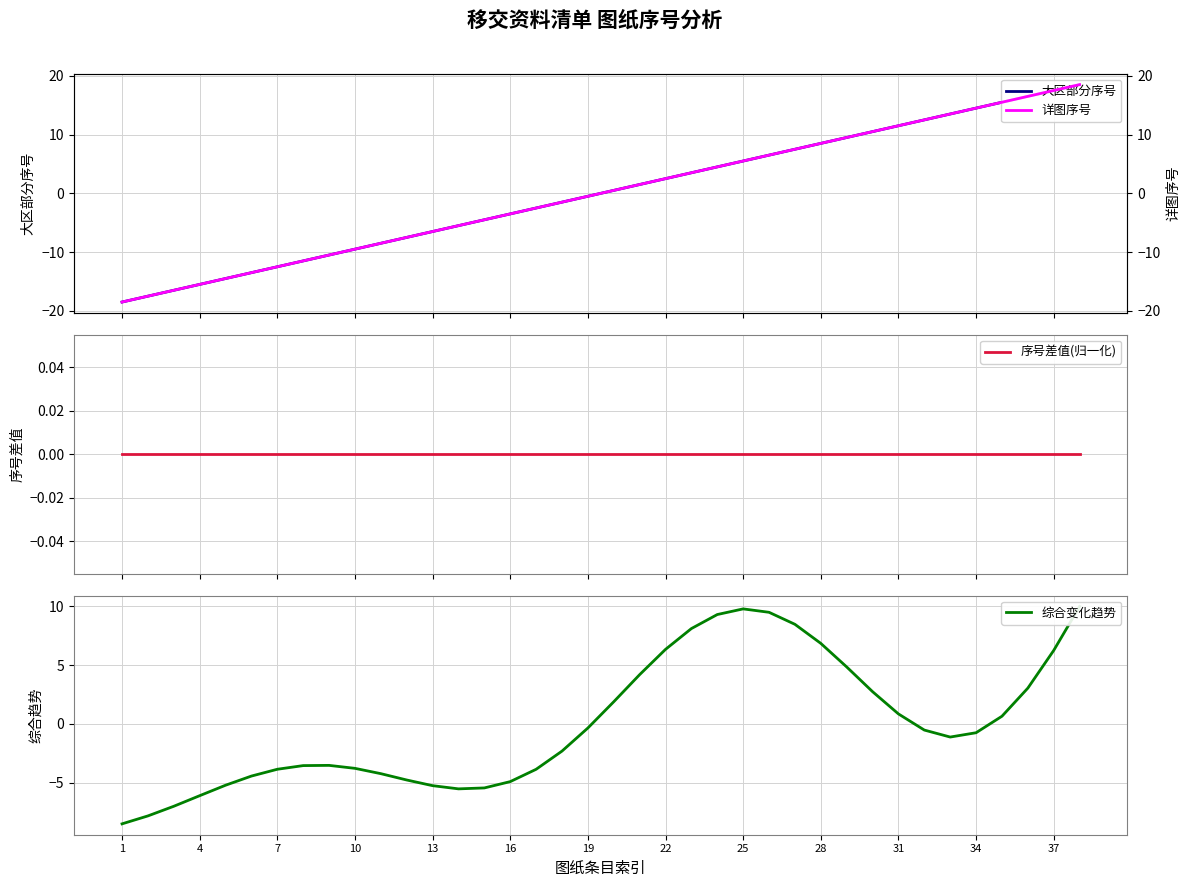

What is the value of the 详图序号 point at the 26th from the left?

-10.5